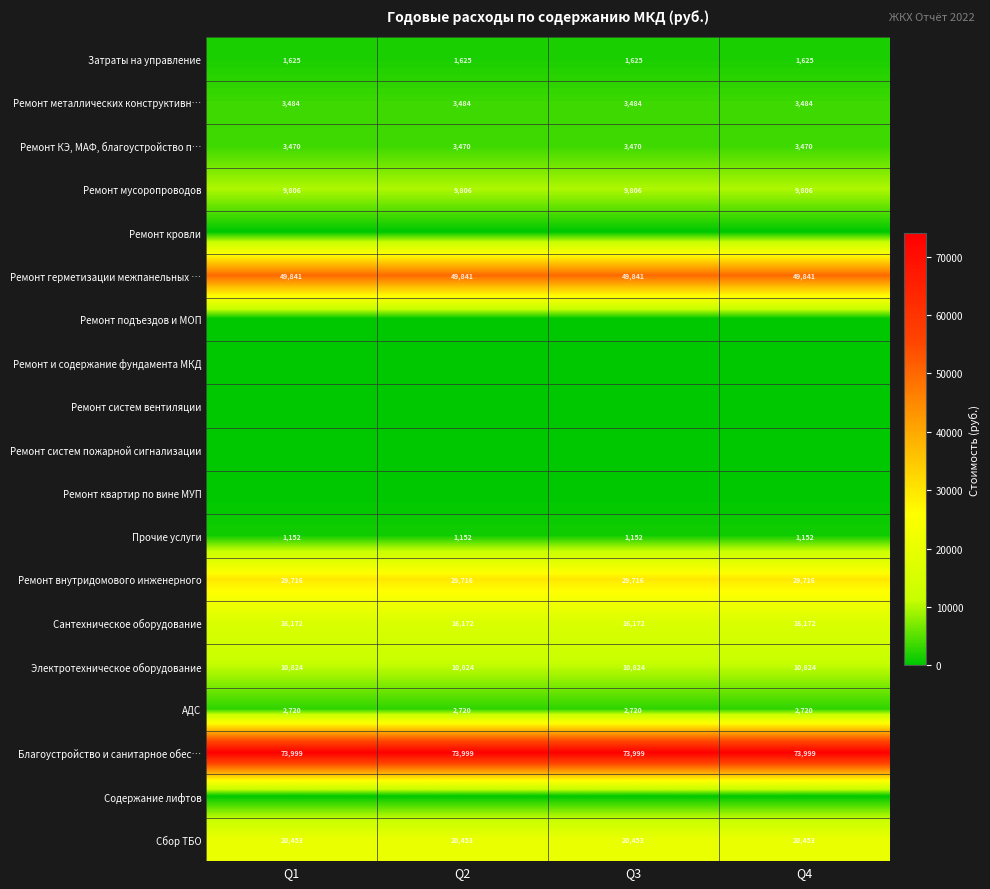

Which has a higher value, Q3 or Q4?

Q3